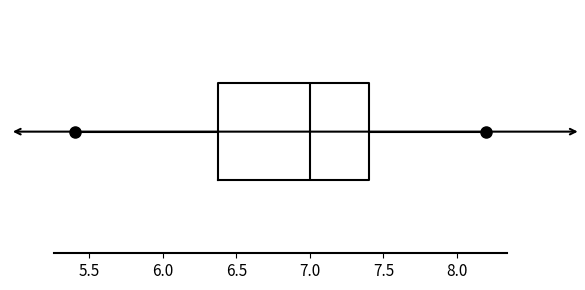

Where does the left whisker of the box end on the x-axis? The values are not printed on the chart, so give them approximately, as read against the axis.

5.4